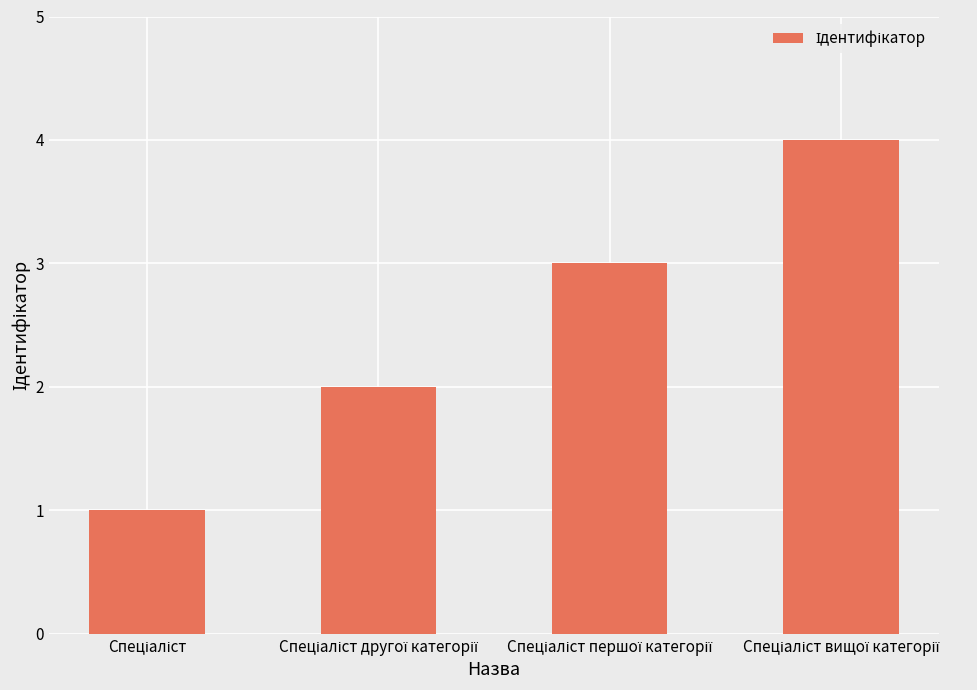

What is the difference between the maximum and minimum values?

3